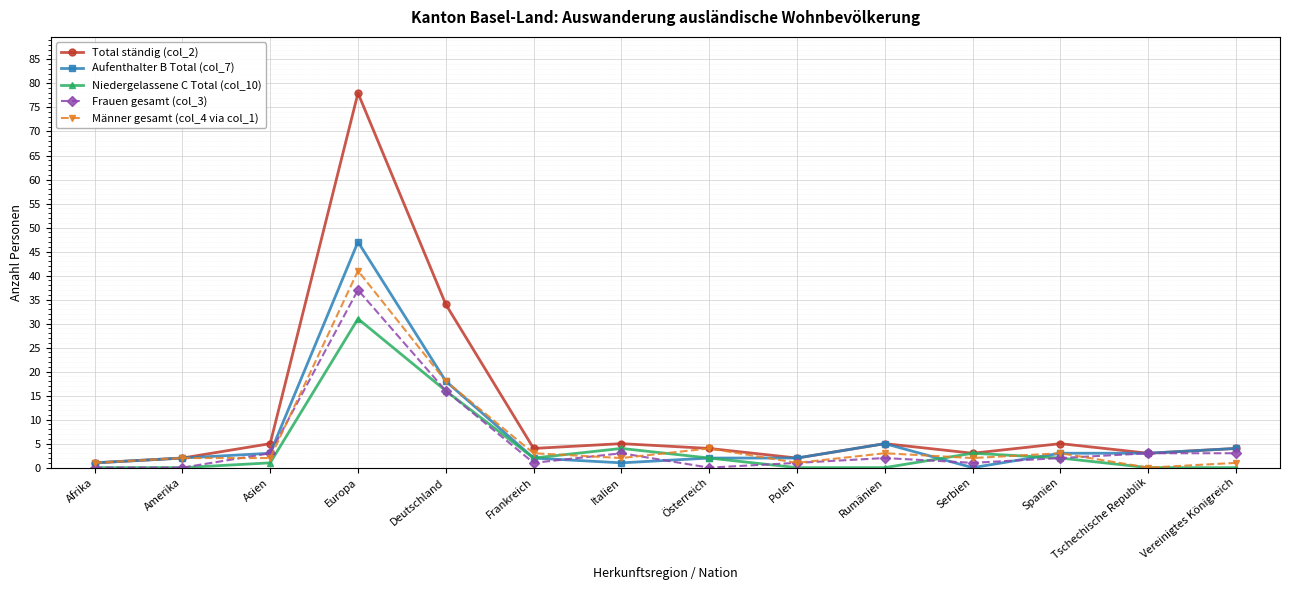

Reading left to right, what are all the values shown in this chart?

Total ständig (col_2): Afrika=1	Amerika=2	Asien=5	Europa=78	Deutschland=34	Frankreich=4	Italien=5	Österreich=4	Polen=2	Rumänien=5	Serbien=3	Spanien=5	Tschechische Republik=3	Vereinigtes Königreich=4
Aufenthalter B Total (col_7): Afrika=1	Amerika=2	Asien=3	Europa=47	Deutschland=18	Frankreich=2	Italien=1	Österreich=2	Polen=2	Rumänien=5	Serbien=0	Spanien=3	Tschechische Republik=3	Vereinigtes Königreich=4
Niedergelassene C Total (col_10): Afrika=0	Amerika=0	Asien=1	Europa=31	Deutschland=16	Frankreich=2	Italien=4	Österreich=2	Polen=0	Rumänien=0	Serbien=3	Spanien=2	Tschechische Republik=0	Vereinigtes Königreich=0
Frauen gesamt (col_3): Afrika=0	Amerika=0	Asien=3	Europa=37	Deutschland=16	Frankreich=1	Italien=3	Österreich=0	Polen=1	Rumänien=2	Serbien=1	Spanien=2	Tschechische Republik=3	Vereinigtes Königreich=3
Männer gesamt (col_4 via col_1): Afrika=1	Amerika=2	Asien=2	Europa=41	Deutschland=18	Frankreich=3	Italien=2	Österreich=4	Polen=1	Rumänien=3	Serbien=2	Spanien=3	Tschechische Republik=0	Vereinigtes Königreich=1